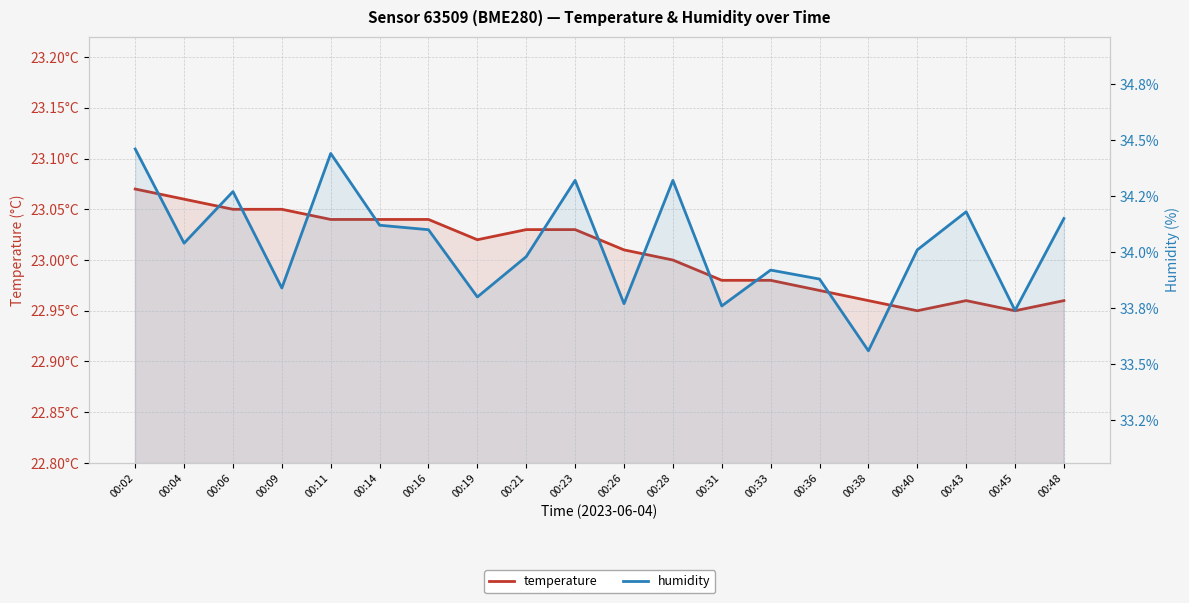

Which series has the widest spread of values?

humidity